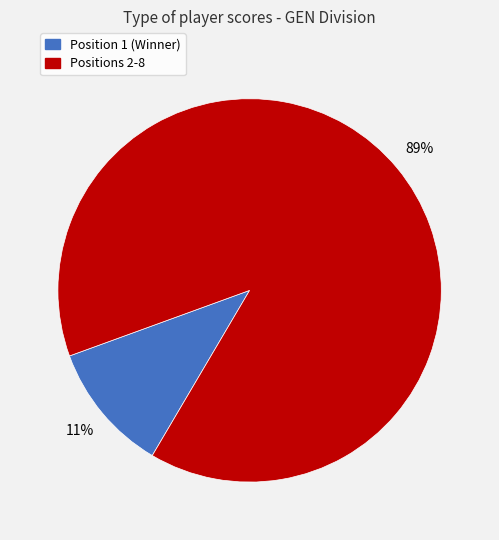

Count the number of slices in the pie.

2